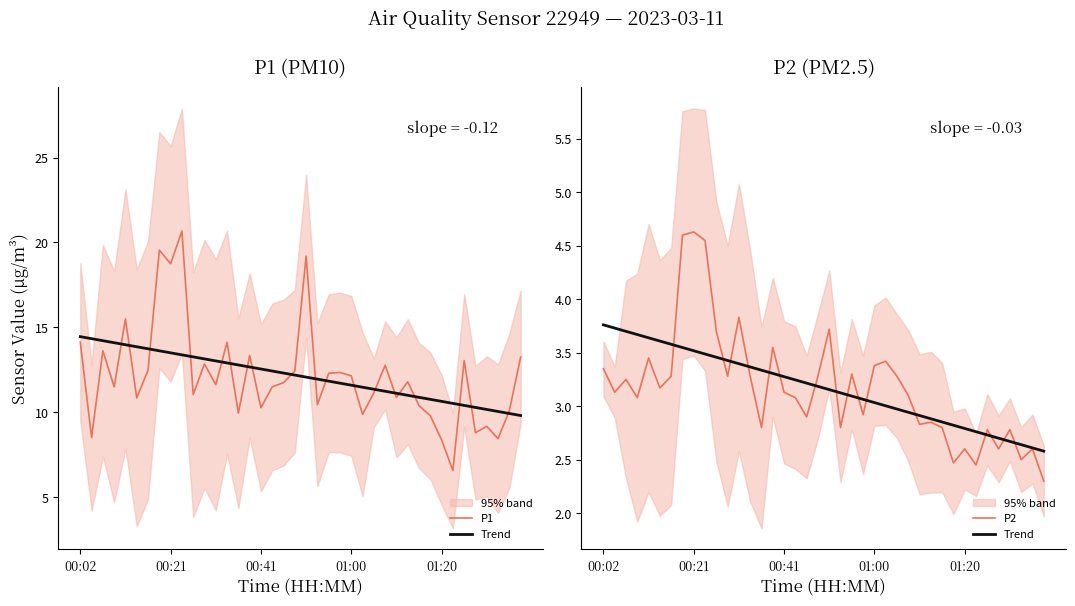

How many lines are shown in the chart?

3